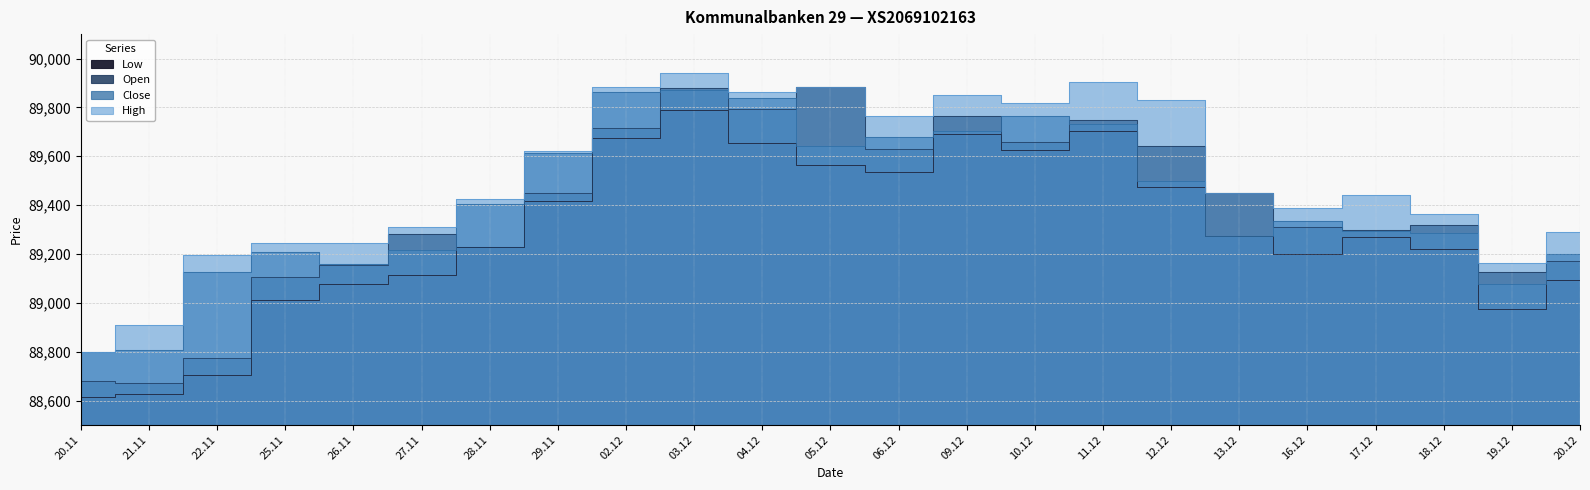

At which category is the sum across all series the highest?

03.12